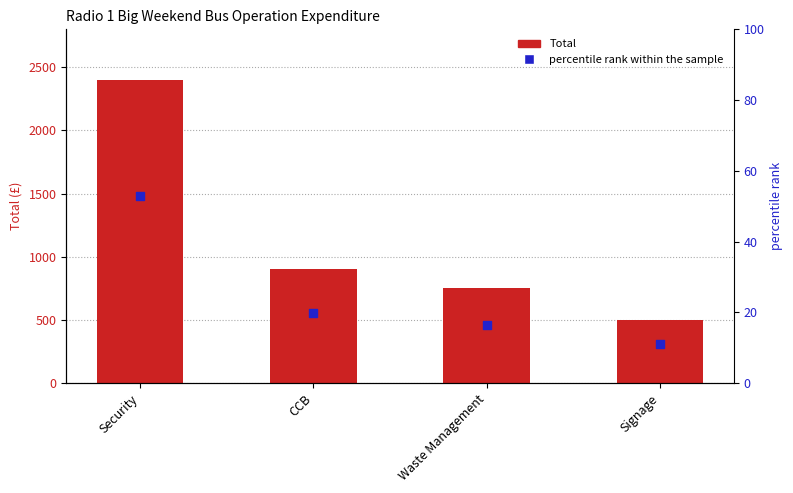

Which series has the widest spread of Y values?

Total